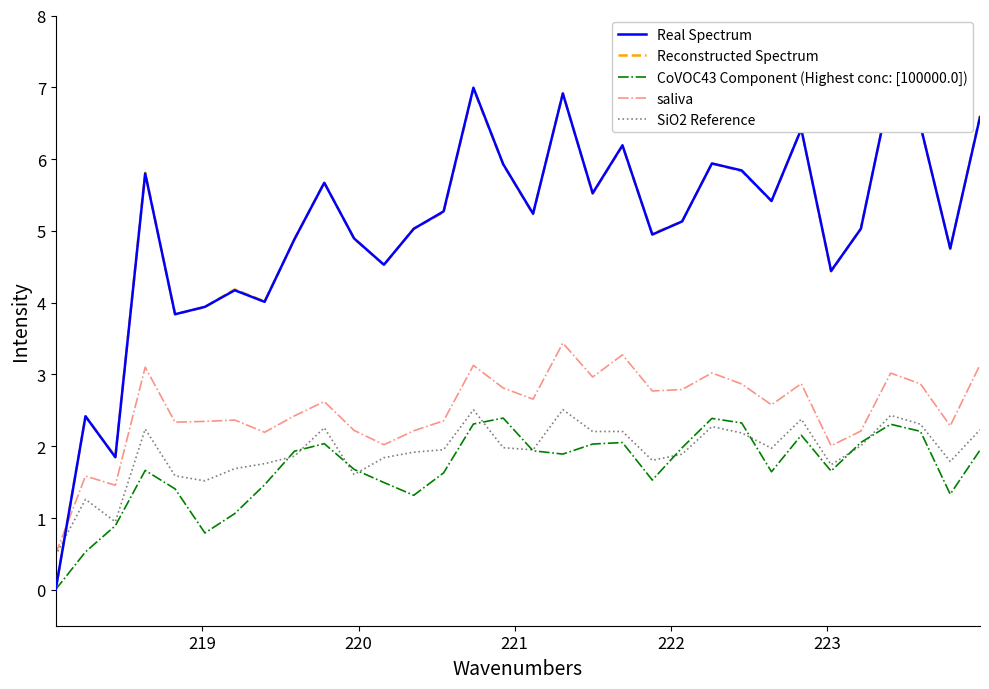

Which series has the largest range (max minus min)?

Real Spectrum